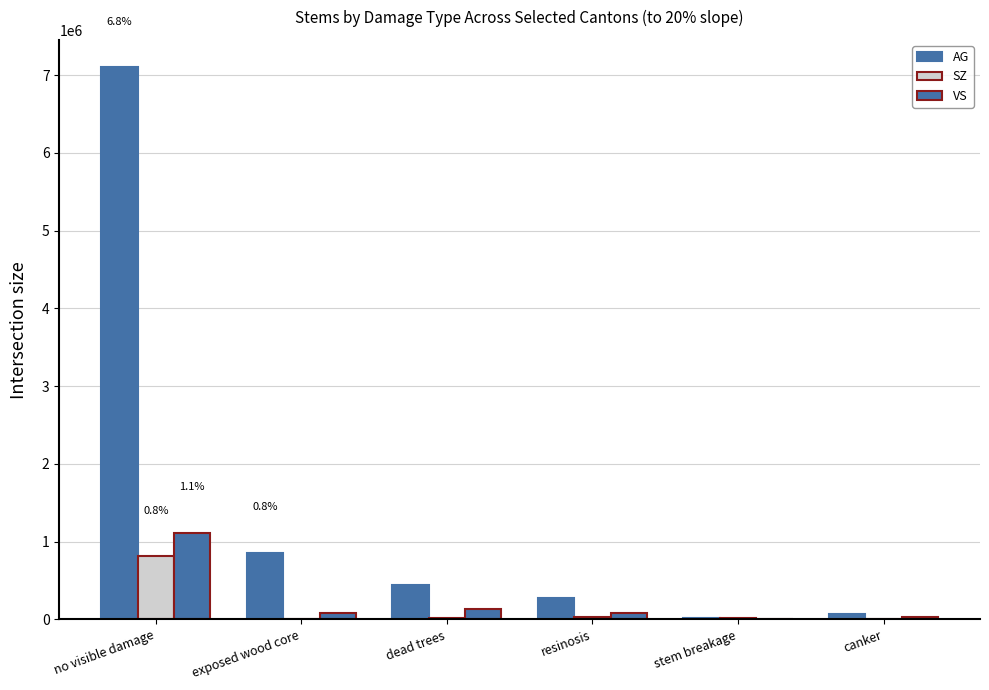

How many groups of bars are there?

6